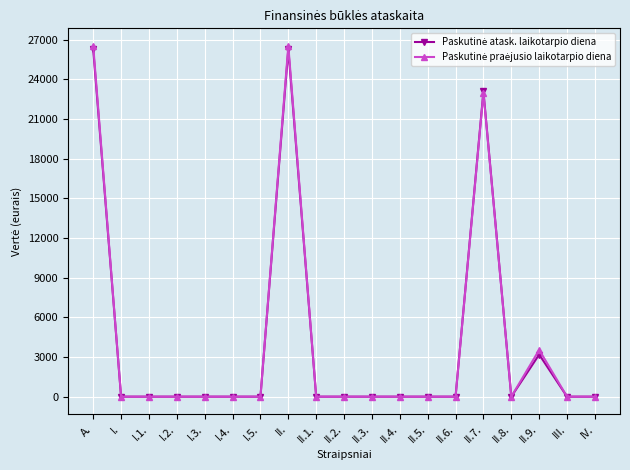

What is the label of the 4th point from the right?

II.8.